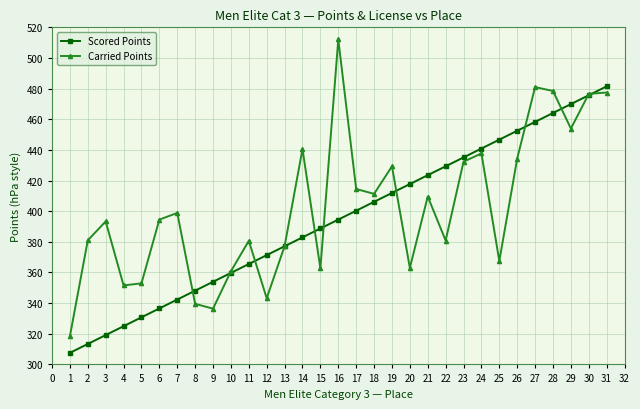

What is the value of the Carried Points point at the 13th from the left?

377.2